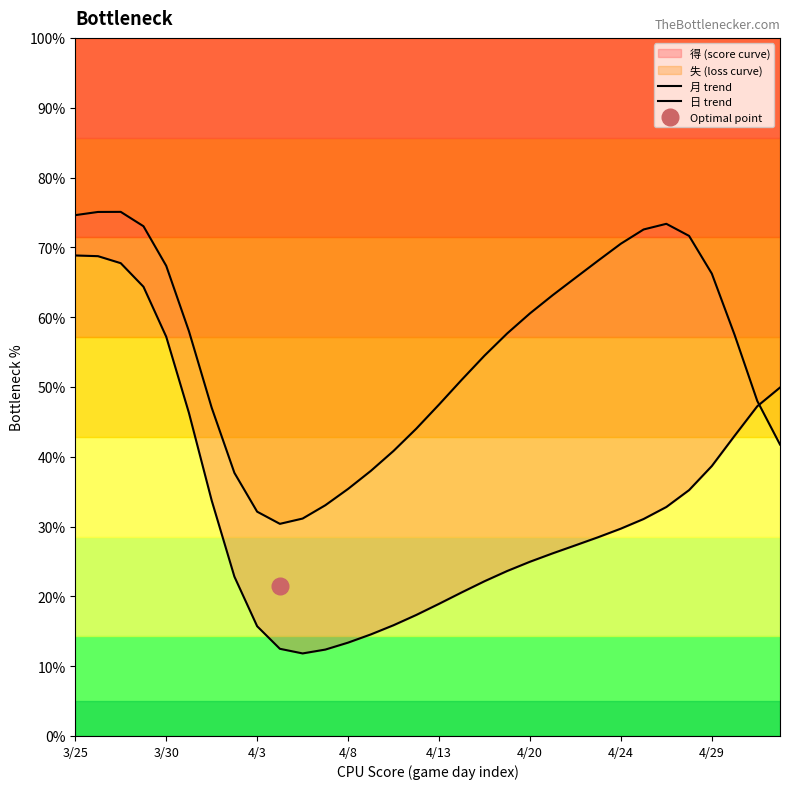

True or false: 日 trend and 月 trend cross at least once.

True